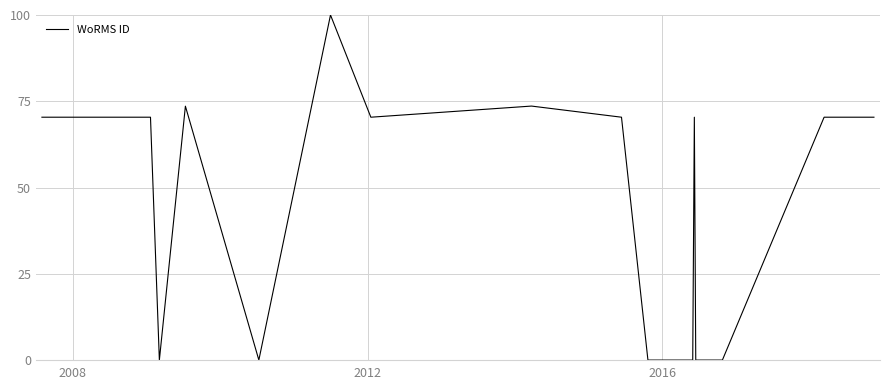

What is the difference between the second highest and minimum values?

73.6